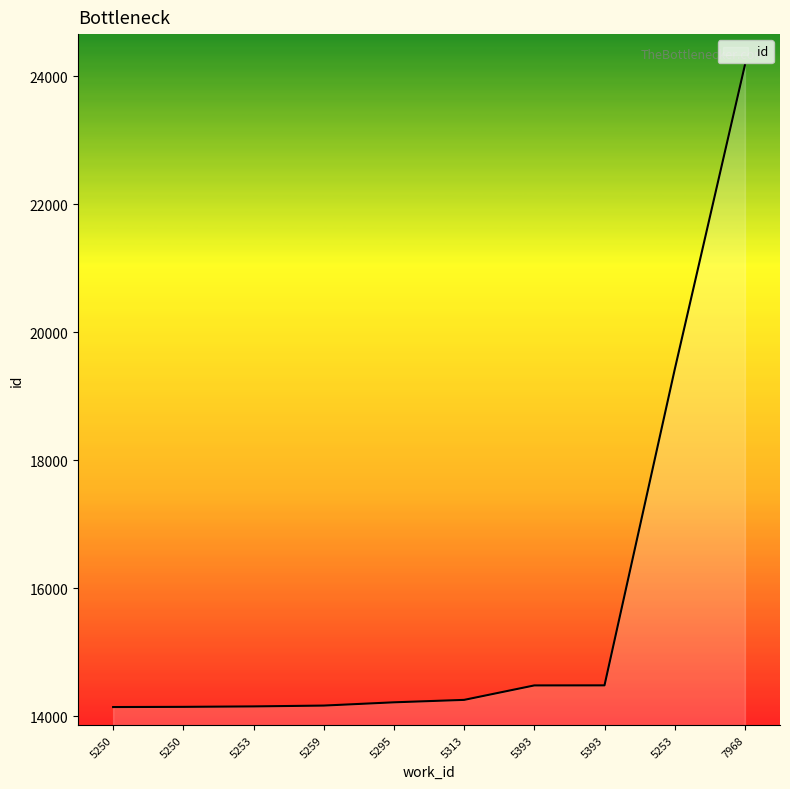

At which category does the chart reach its peak across all series?

7968